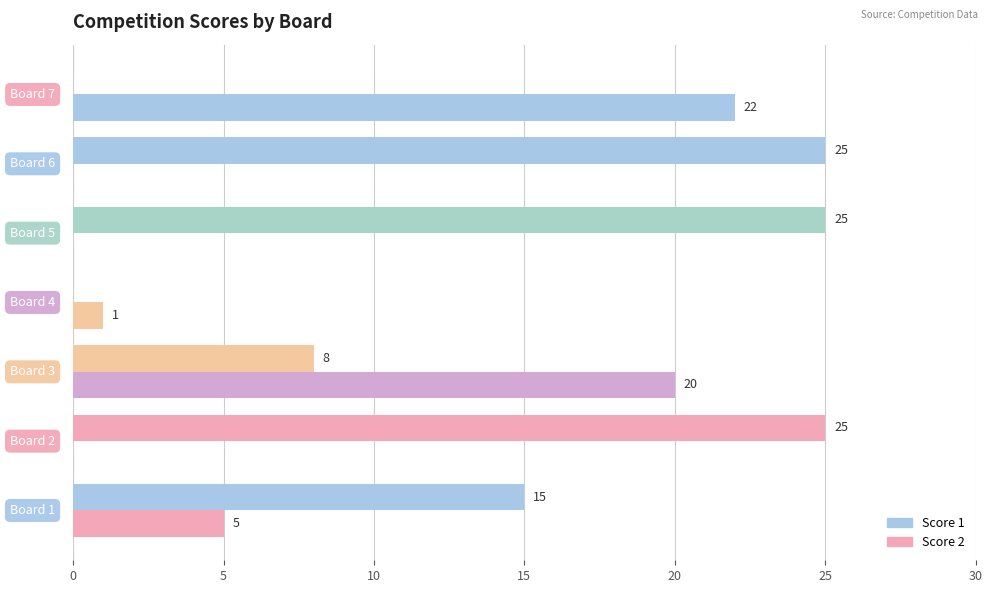

Which category has the highest value across all series?

5